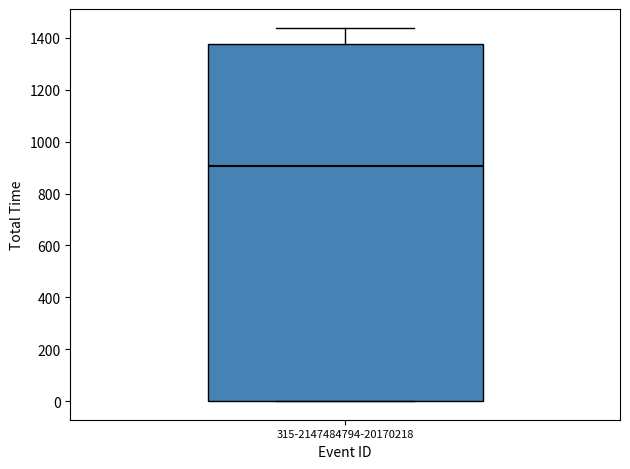

Transcribe this box plot: give where the median line is, the range the box spans, and where the two whiskers end, as read against the y-axis. The values are not printed on the chart, so give them approximately, as read against the axis.

median 900, box 0 to 1380, whiskers 0 to 1440